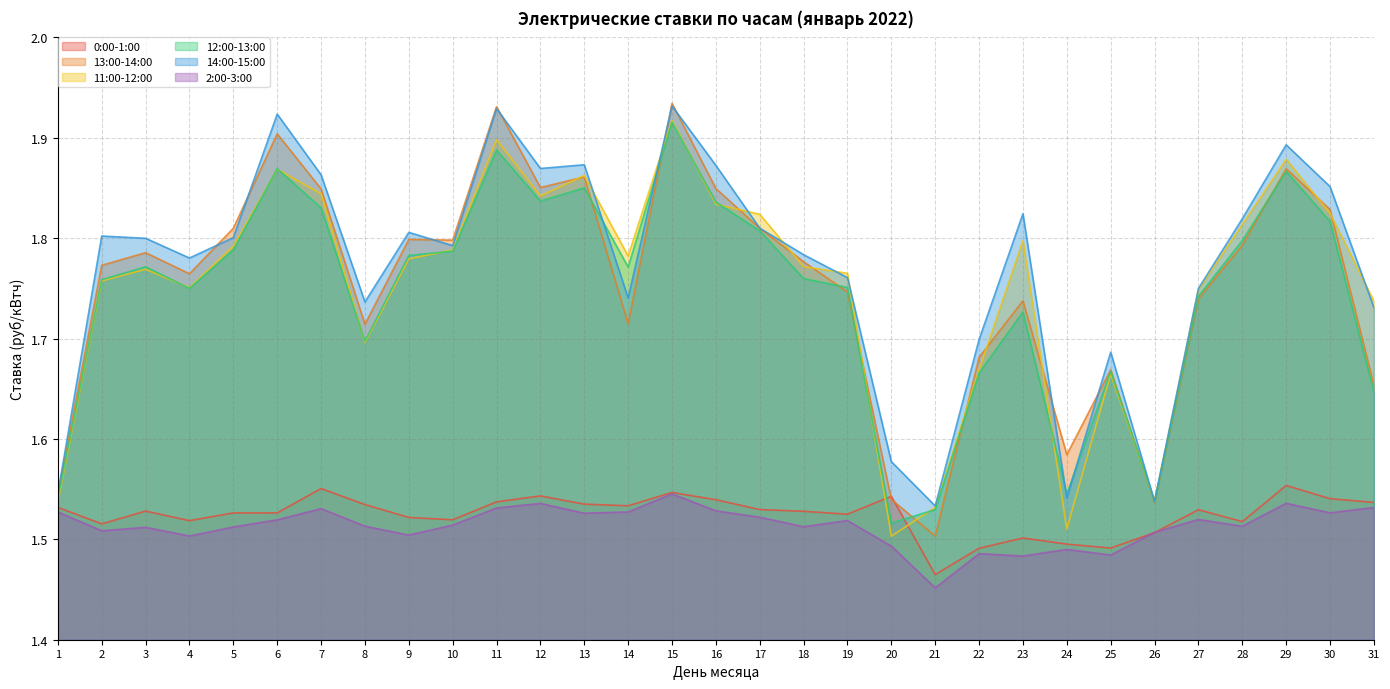

In 12:00-13:00, how many points are lower than both neighbors (excluding endpoints)?

7